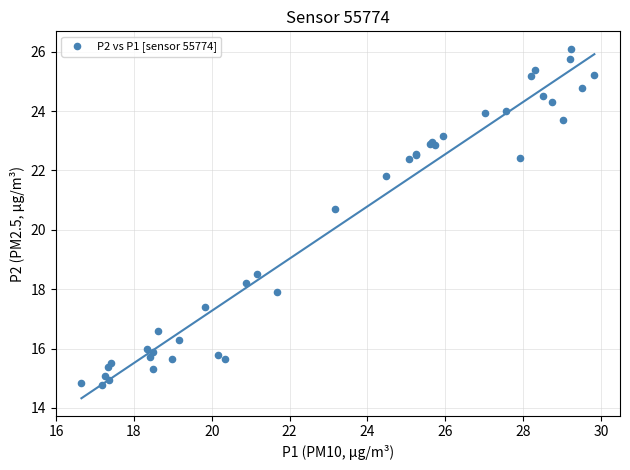

What Y value in the scatter plot is closest to 20?

20.7